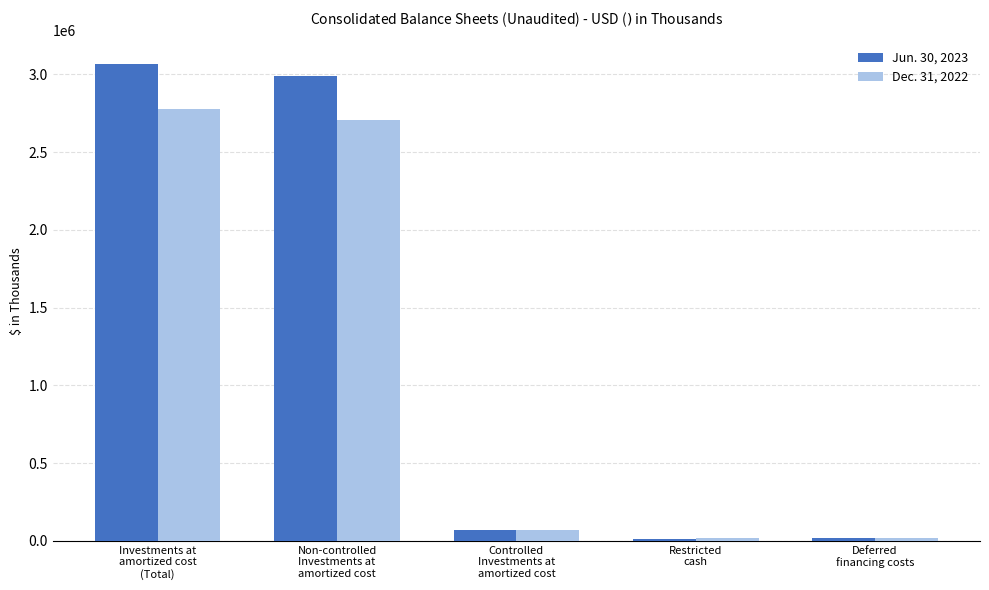

What is the highest value of the Dec. 31, 2022 series?

2774726